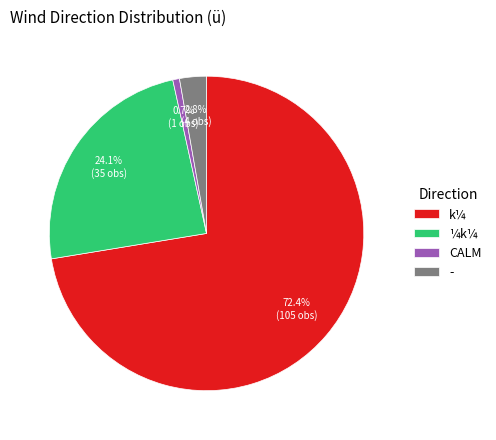

Does k¼ account for over 50% of the chart?

Yes